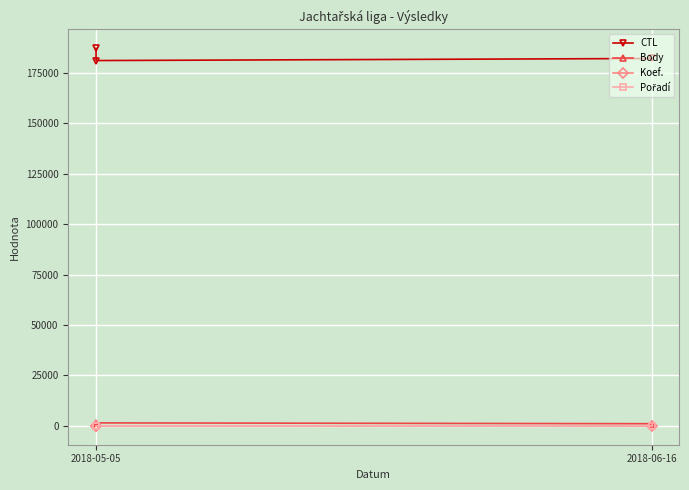

Count the Body values in the range 0 to 1471.

3